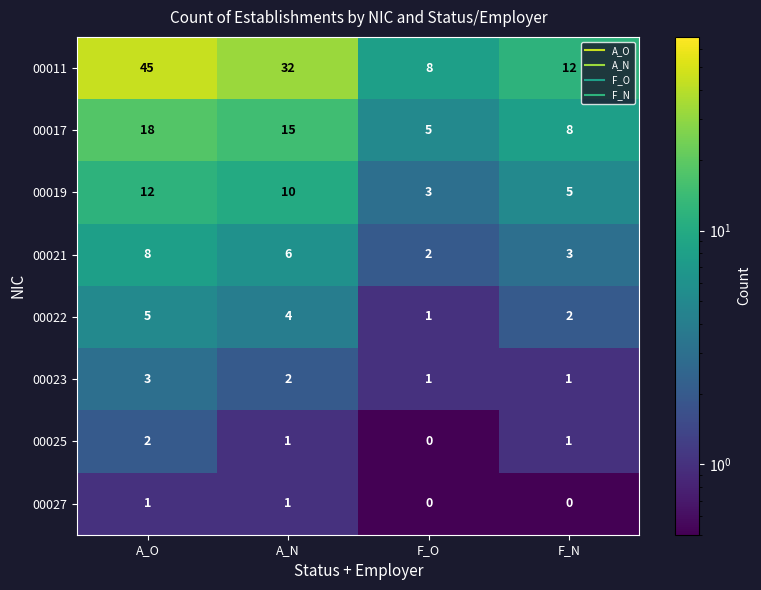

What is the average value of the 00011 series?

24